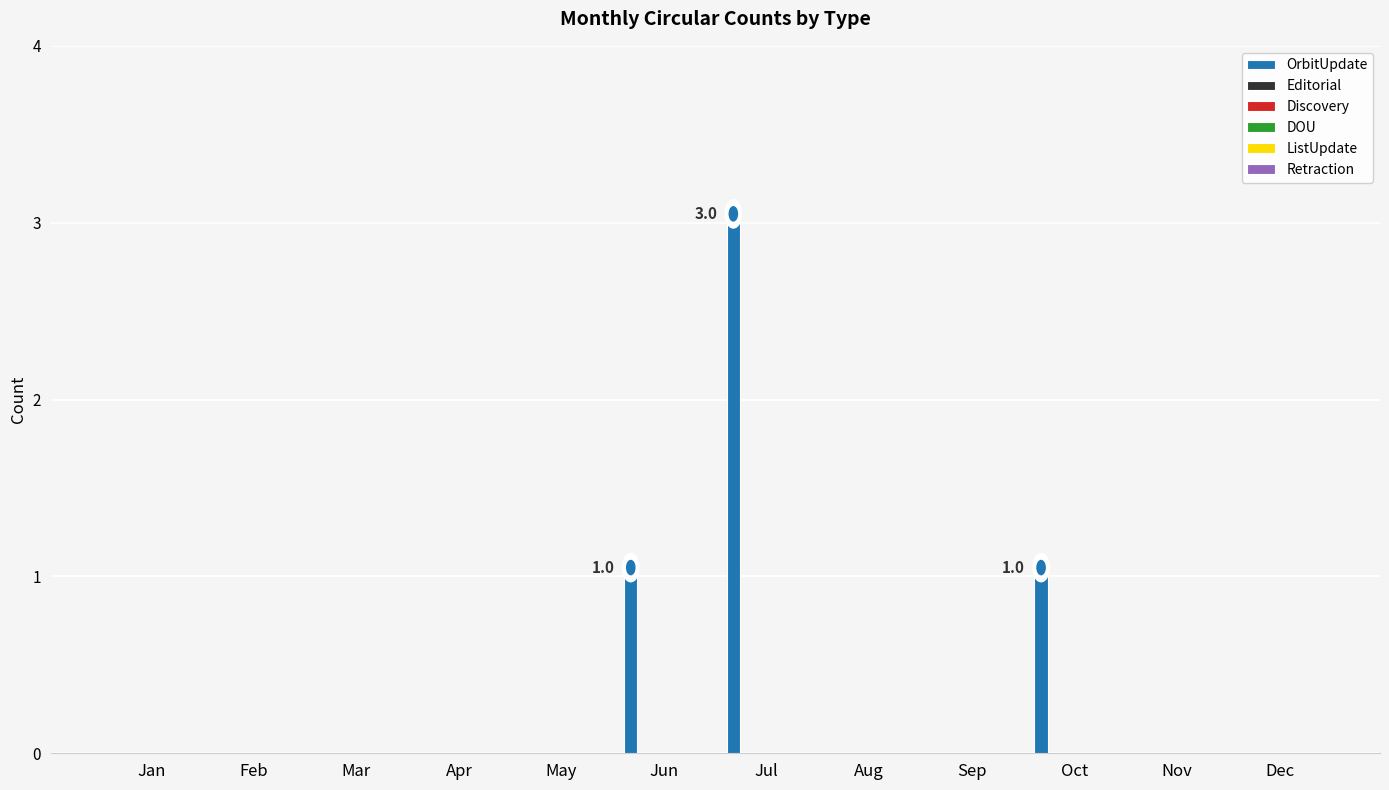

What is the sum of all values?

5